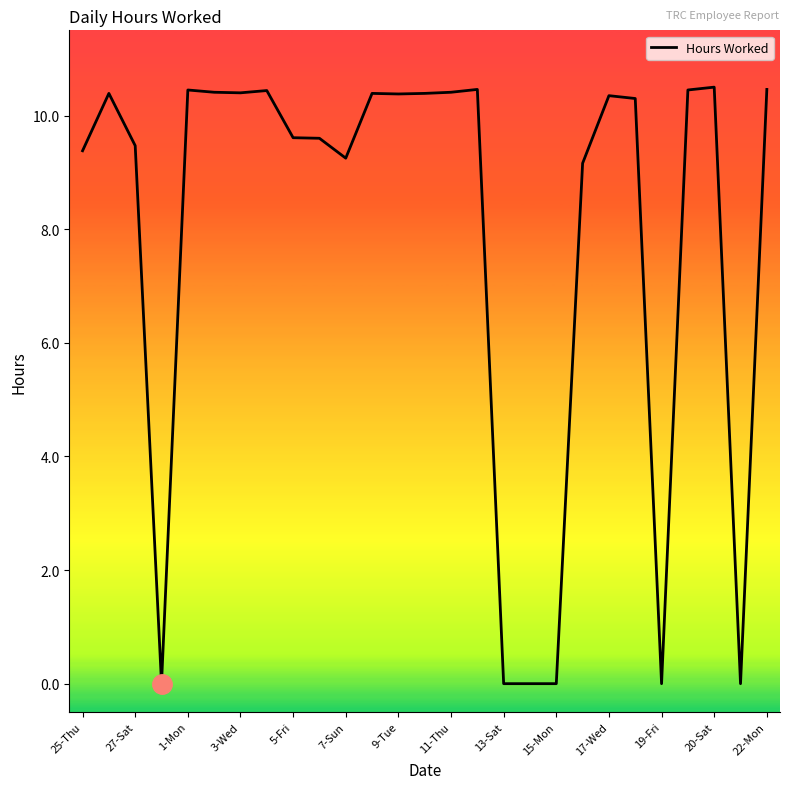

What is the greatest value displayed?

10.5